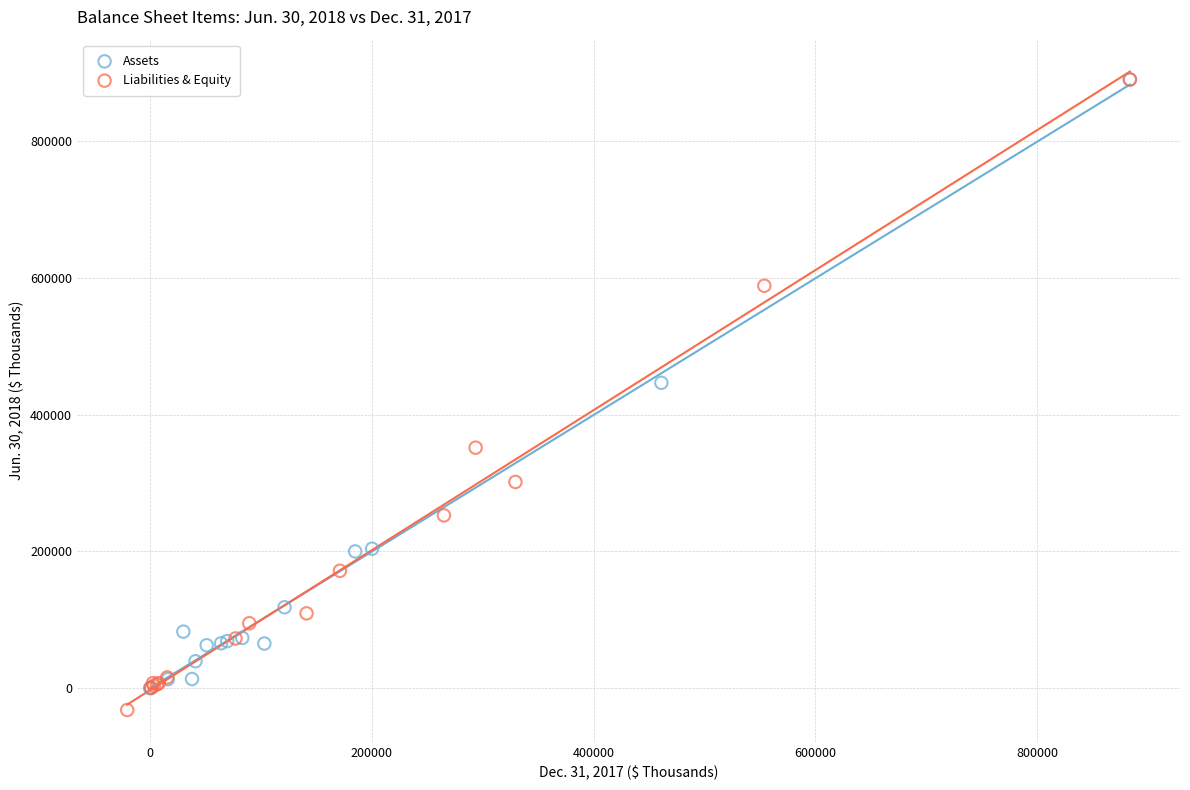

Which series reaches the minimum Y coordinate?

Liabilities & Equity